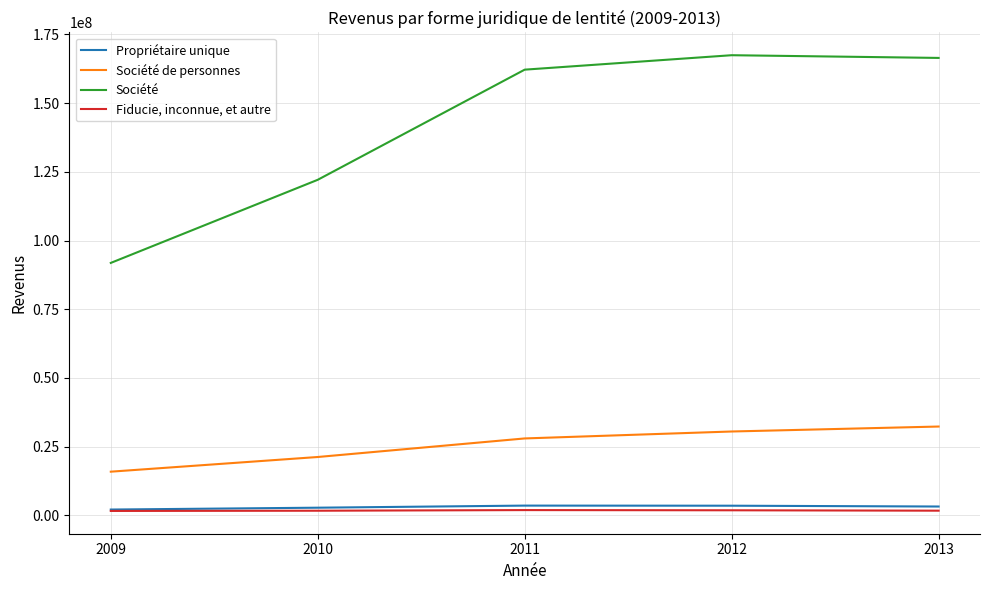

Which series has the largest range (max minus min)?

Société